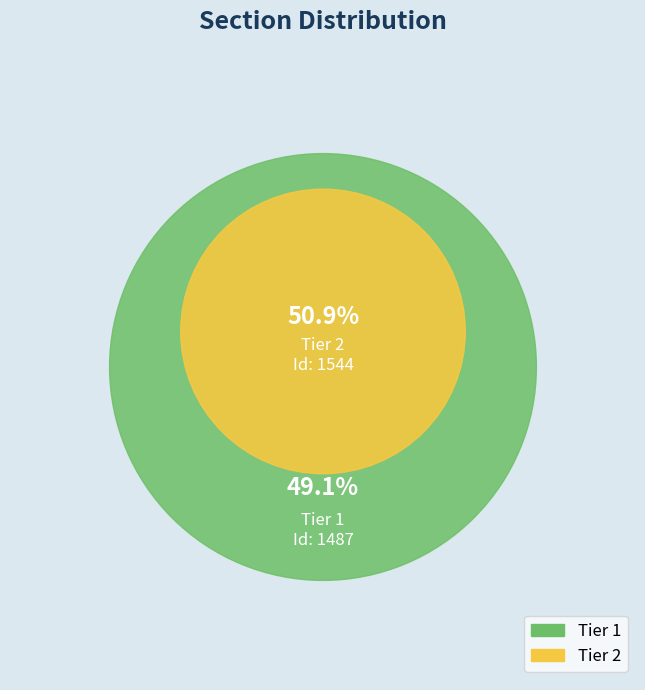

Does any single category account for the majority?

Yes